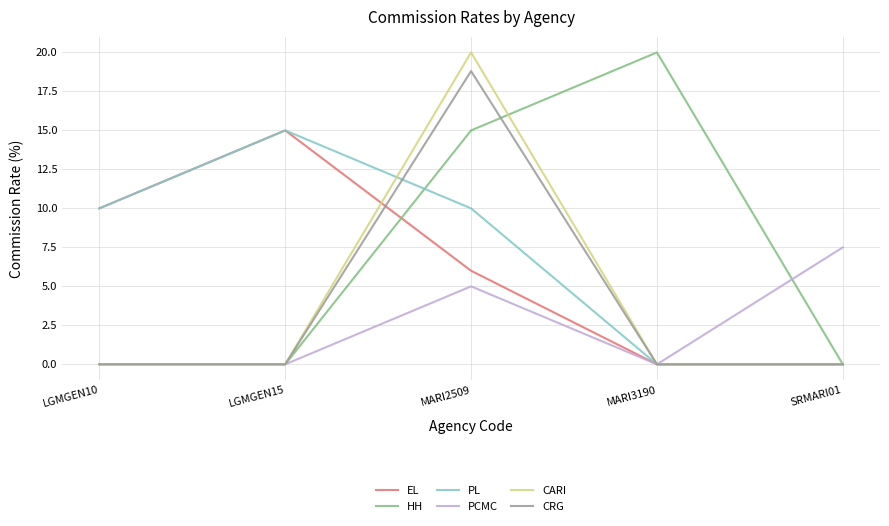

What is the spread (max minus min) of values at SRMARI01?

7.5